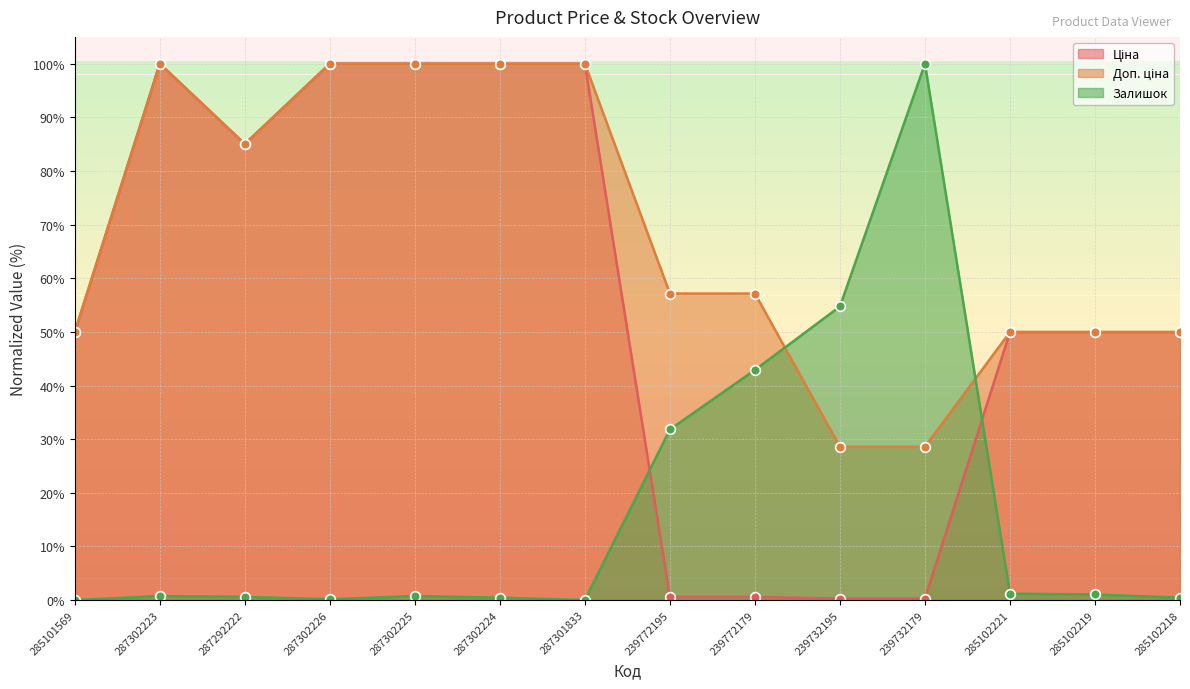

What is the label of the 5th point from the left?

287302225